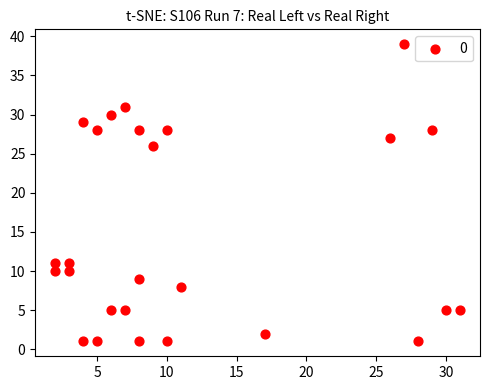

What is the range of X values (max minus min)?

29